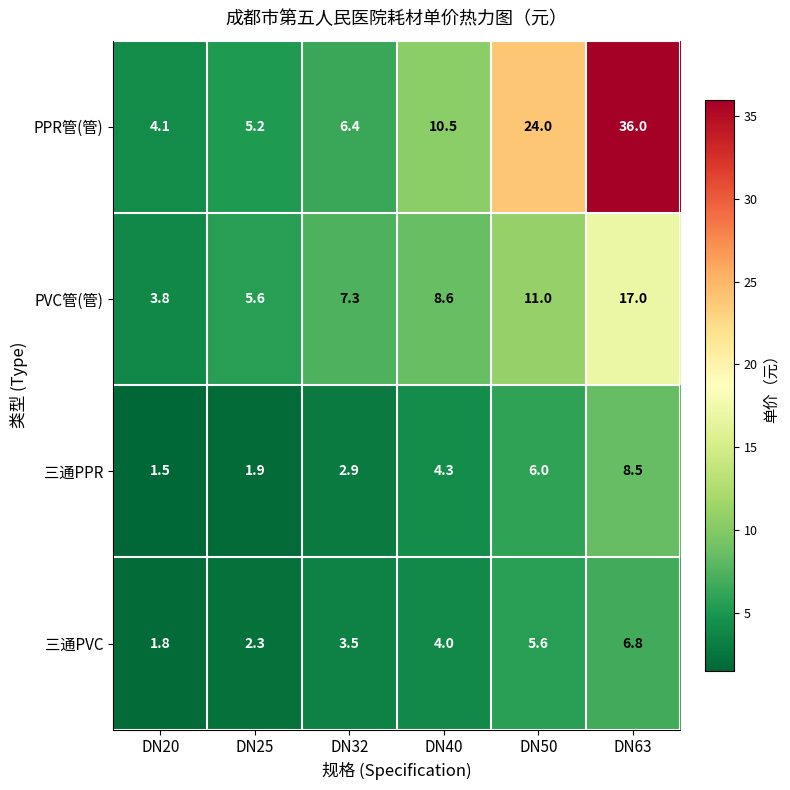

What is the greatest value displayed?

36.0